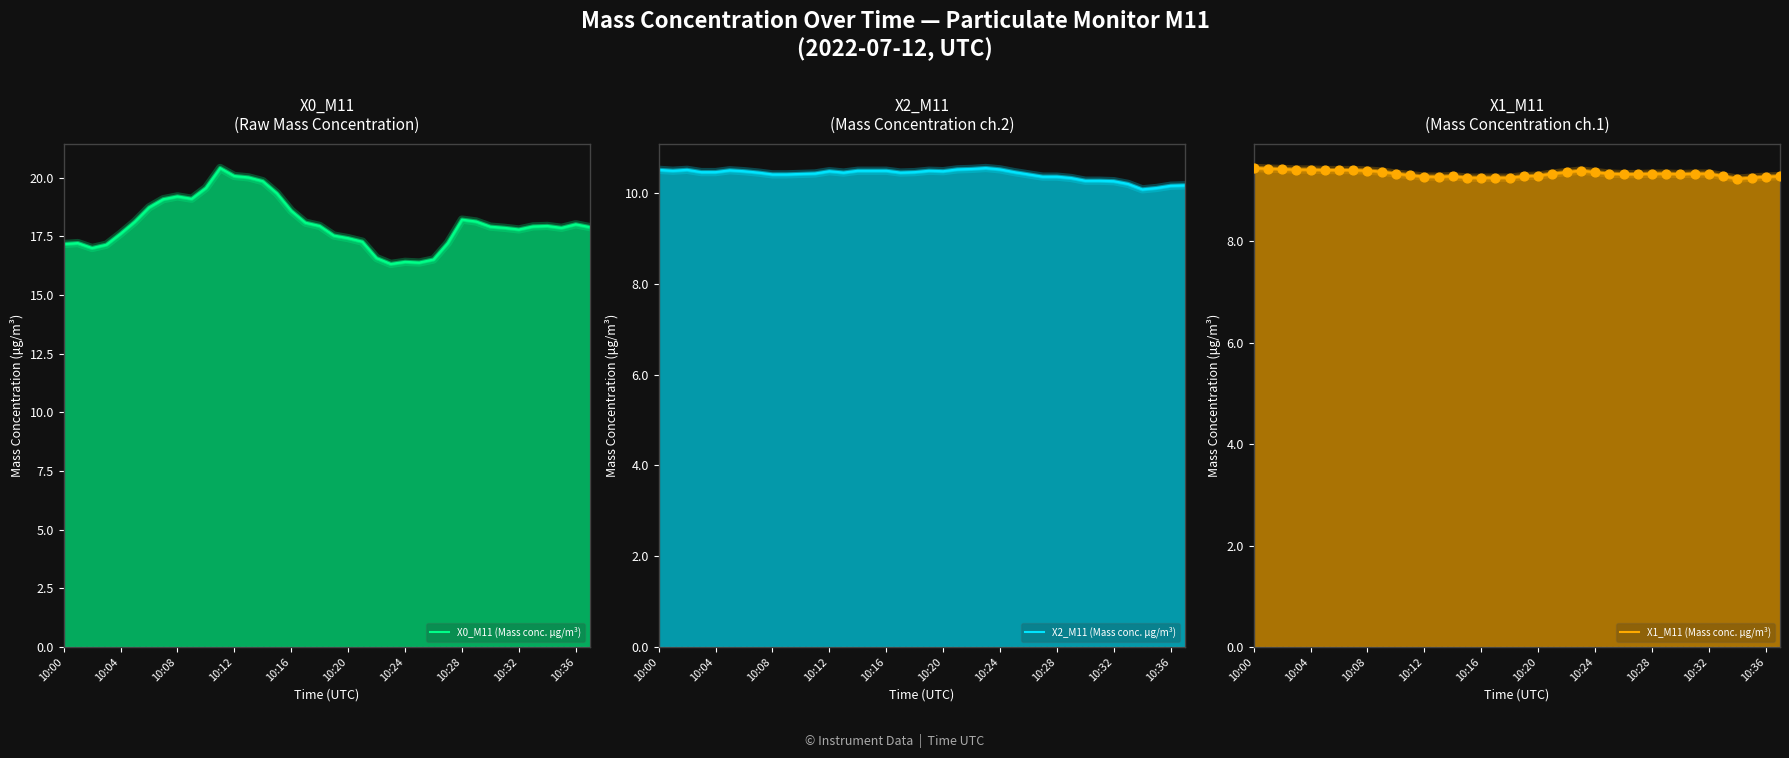

Which series has the widest spread of Y values?

X0_M11 (Mass conc. μg/m³)